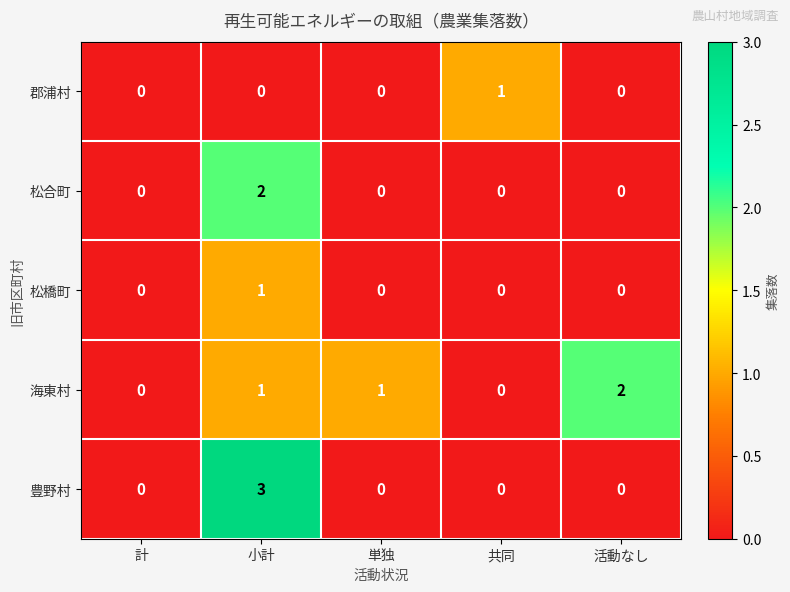

Which series has the largest range (max minus min)?

豊野村